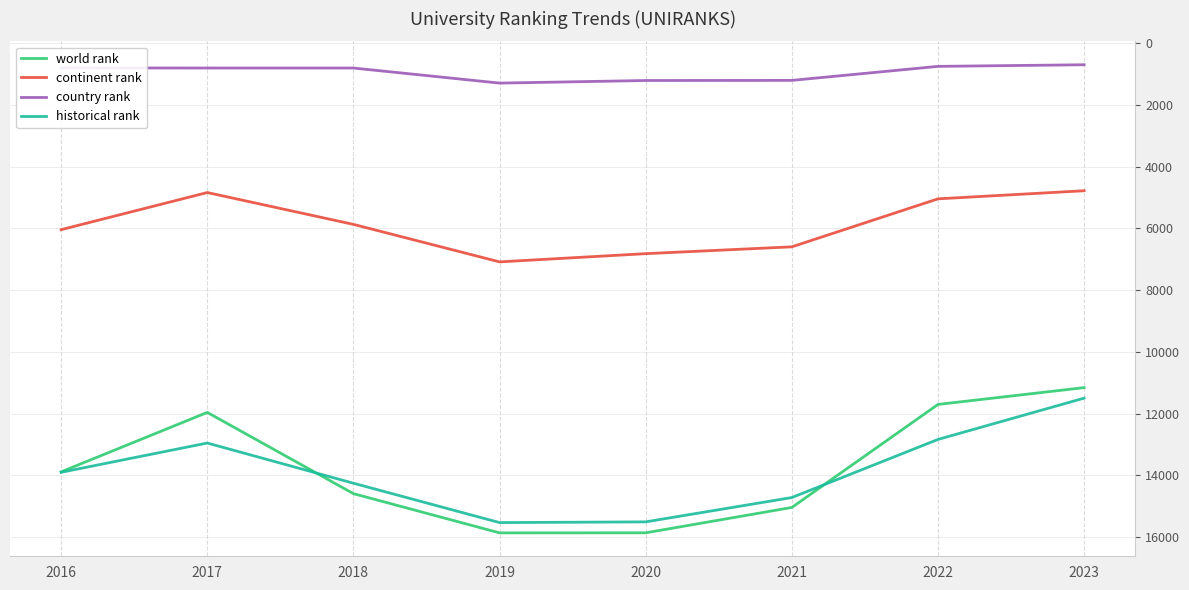

True or false: country rank has more than 0 points higher than both neighbors.

True